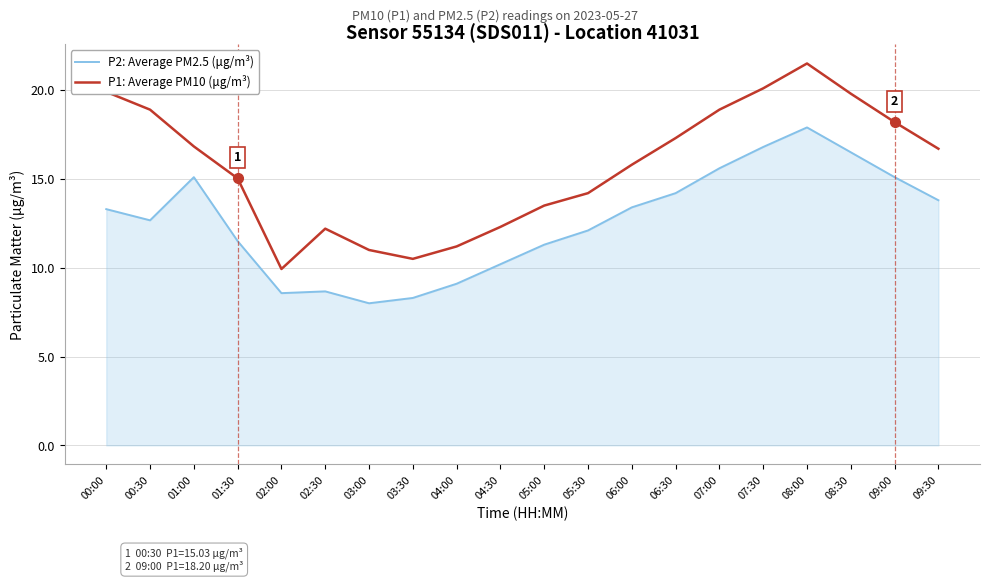

Rank the series by their average value, from lowest to highest.

P2: Average PM2.5 (μg/m³), P1: Average PM10 (μg/m³)